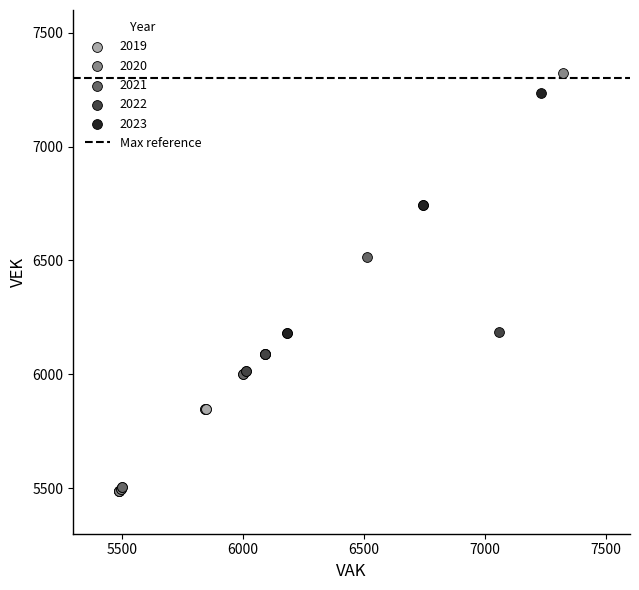

Which series has the widest spread of Y values?

2020